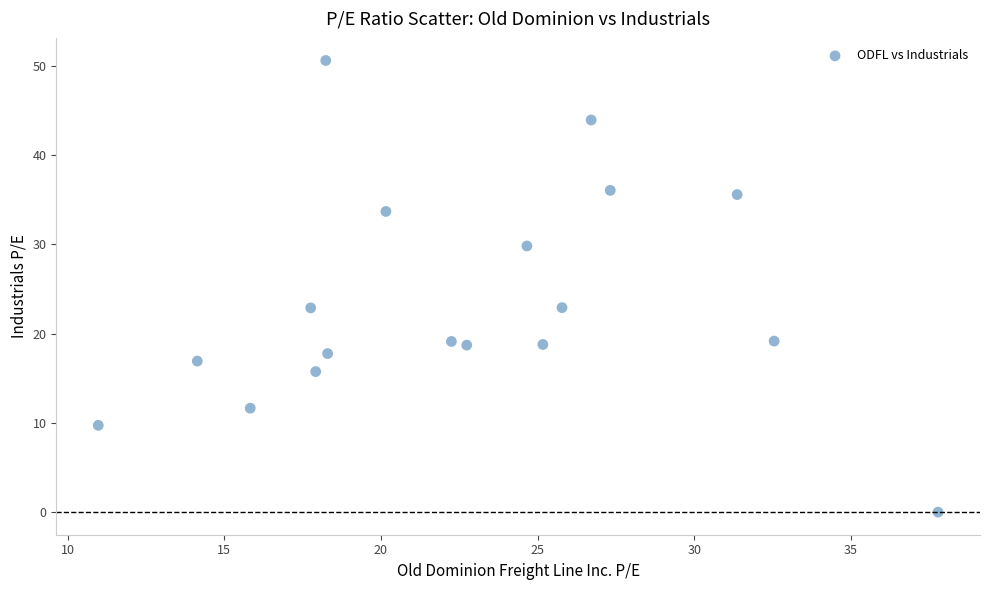

What is the range of Y values (max minus min)?

50.6